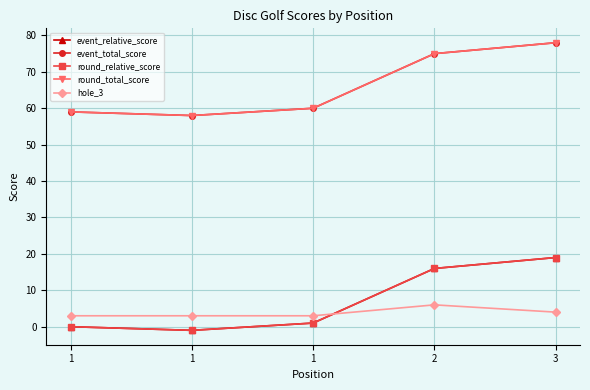

What is the total value across all series at 3?

198